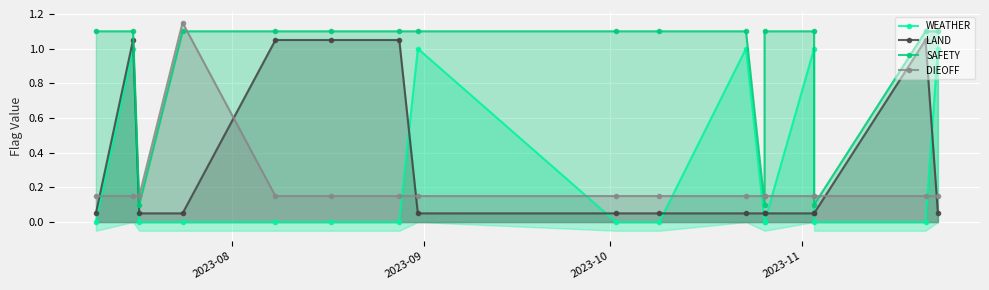

True or false: DIEOFF and WEATHER cross at least once.

True